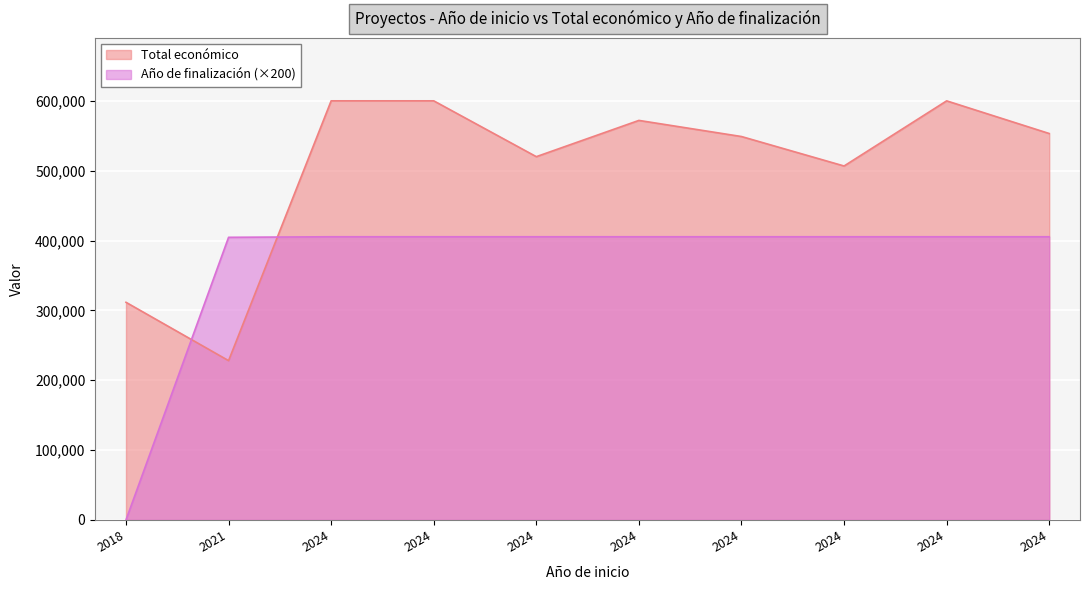

Which series changed the most between 2024 and 2024?

Total económico